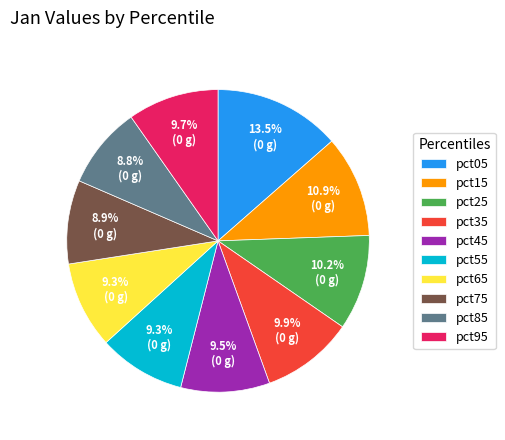

Count the number of slices in the pie.

10